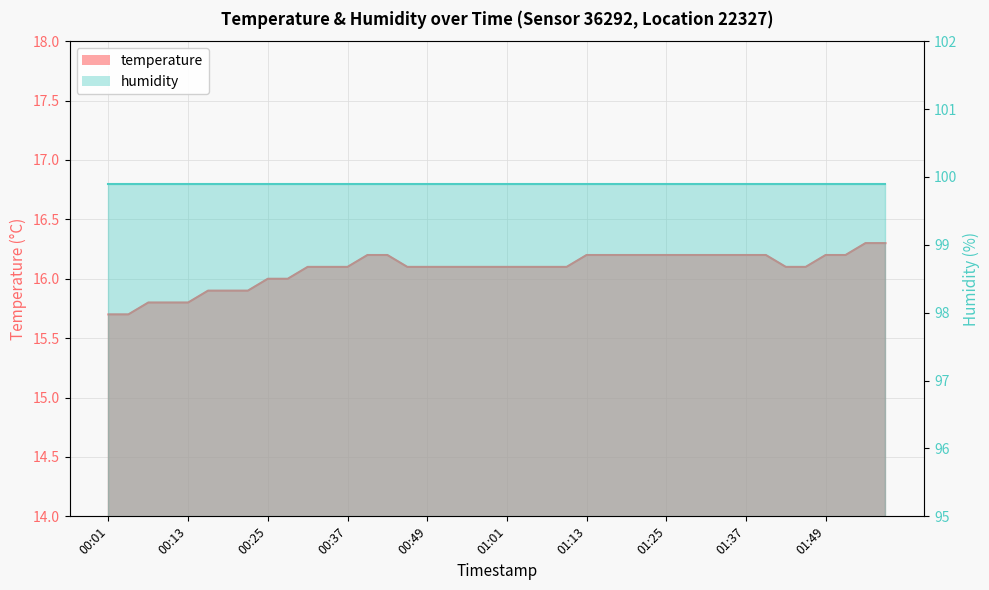

Reading left to right, what are all the values shown in this chart?

15.7	15.7	15.8	15.8	15.8	15.9	15.9	15.9	16.0	16.0	16.1	16.1	16.1	16.2	16.2	16.1	16.1	16.1	16.1	16.1	16.1	16.1	16.1	16.1	16.2	16.2	16.2	16.2	16.2	16.2	16.2	16.2	16.2	16.2	16.1	16.1	16.2	16.2	16.3	16.3